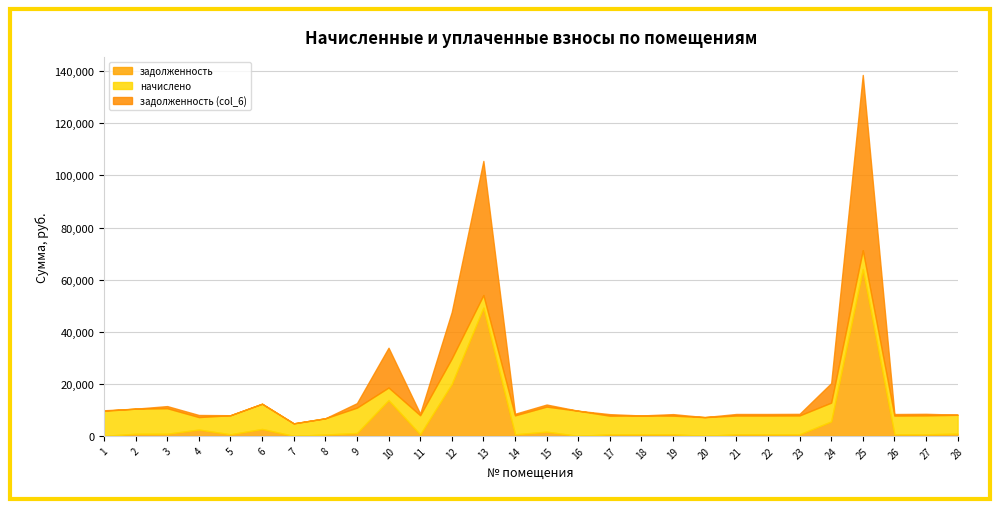

How many lines are shown in the chart?

3